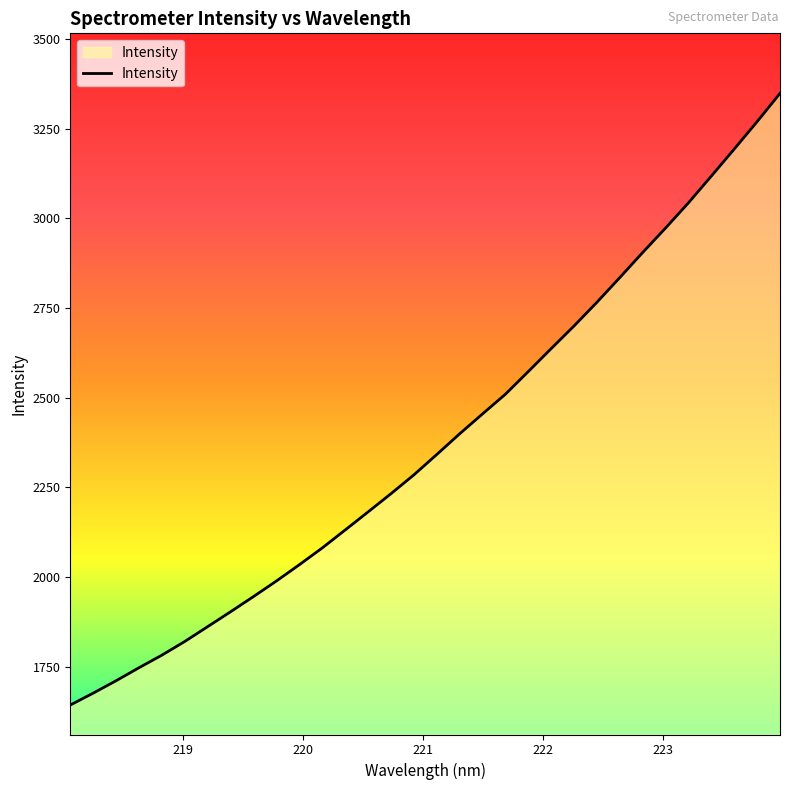

What is the difference between the maximum and minimum values?

1705.5